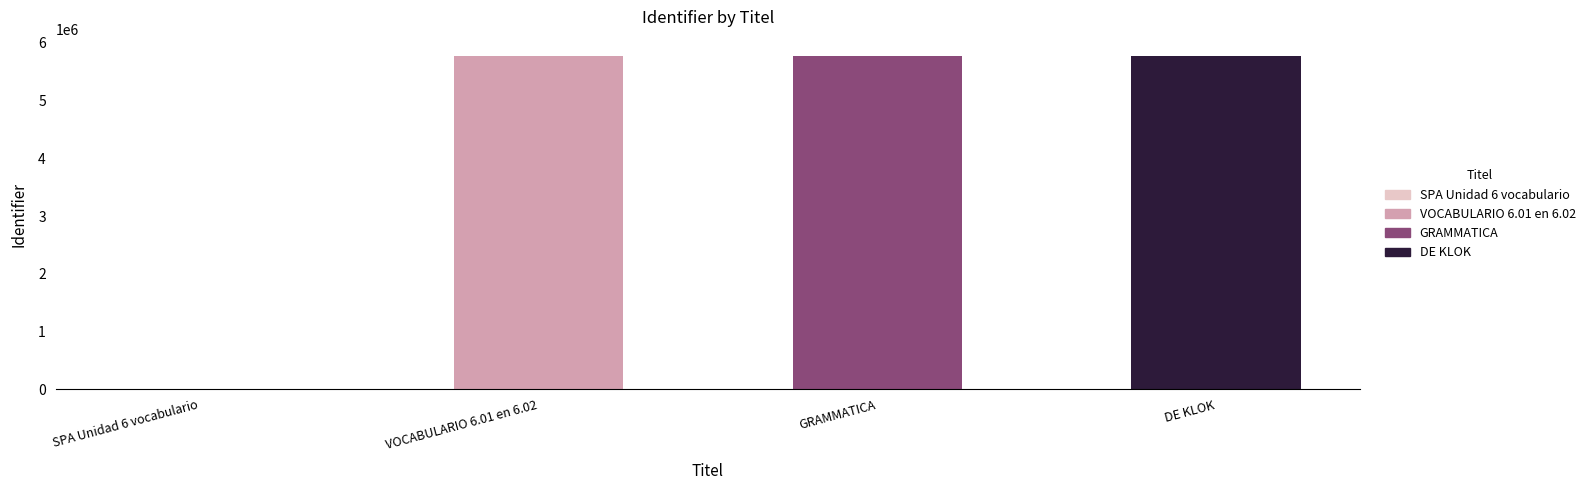

At which label is the value closest to 2883986?

VOCABULARIO 6.01 en 6.02